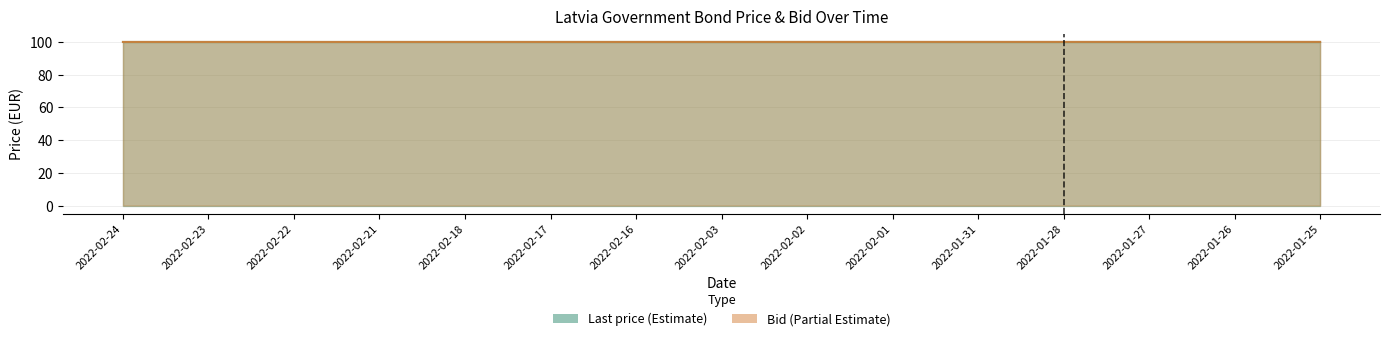

True or false: the data shows 33.9 at 2022-02-17.

False